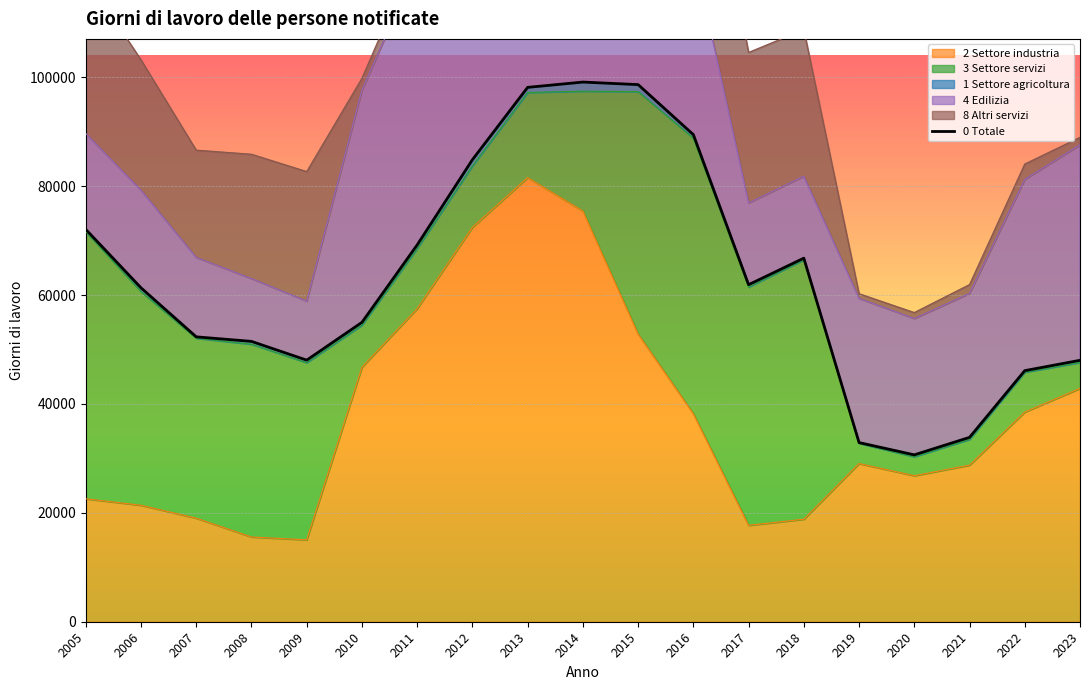

Rank the categories by value from lowest to highest.

2020, 2019, 2021, 2022, 2023, 2009, 2008, 2007, 2010, 2006, 2017, 2018, 2011, 2005, 2012, 2016, 2013, 2015, 2014